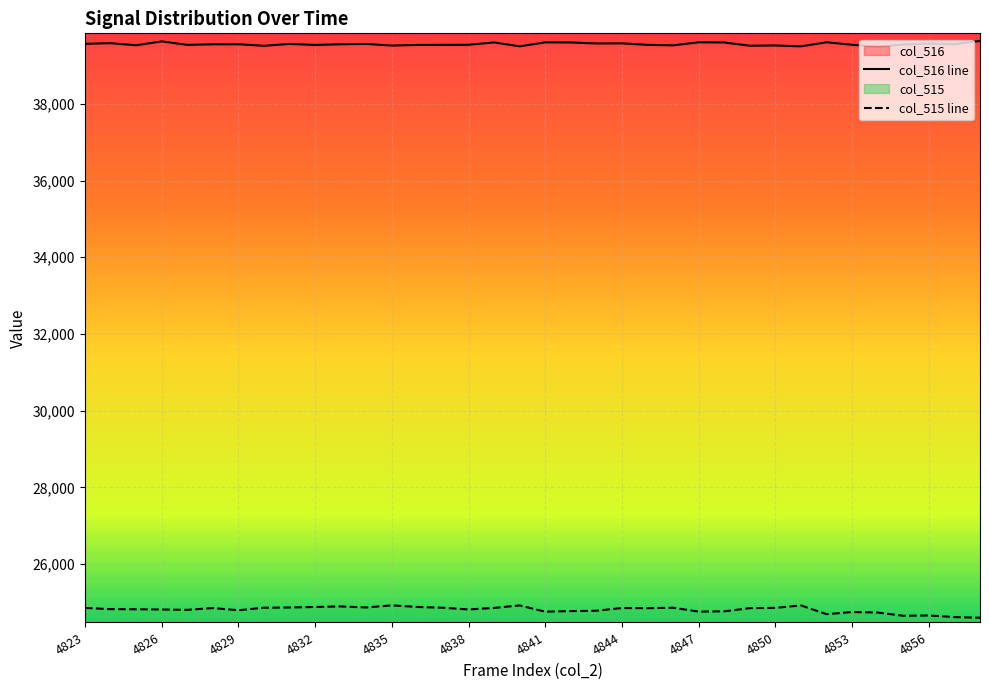

In col_516 line, how many points are higher than both neighbors (excluding endpoints)?

12